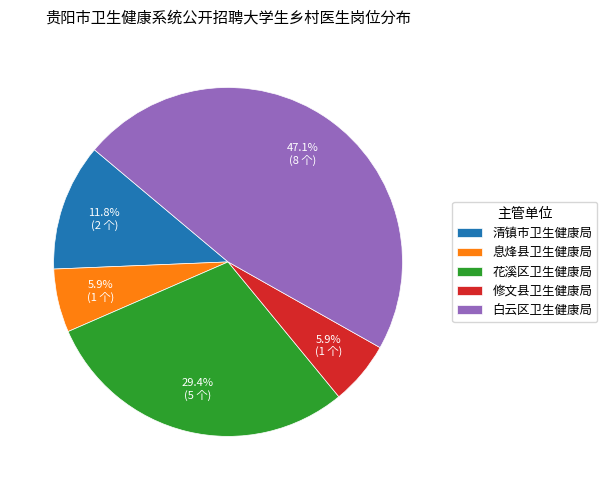

Which slice is the largest?

白云区卫生健康局